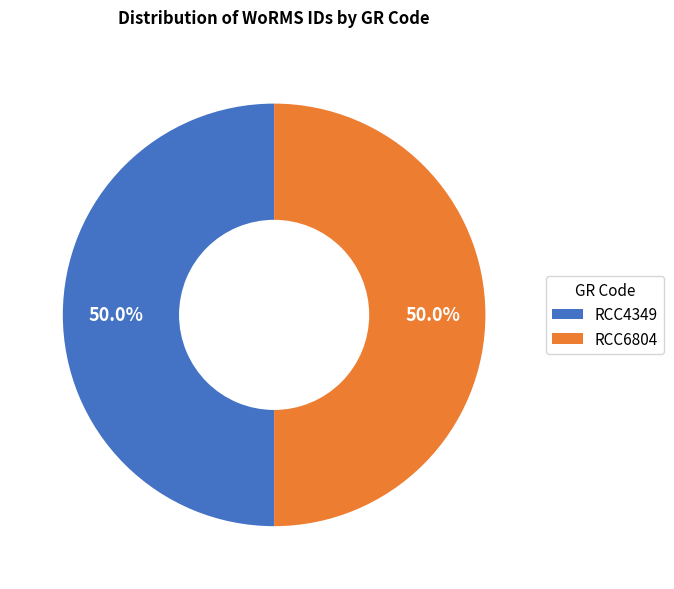

Approximately how many times larger is the value at RCC6804 compared to RCC4349?

1.0